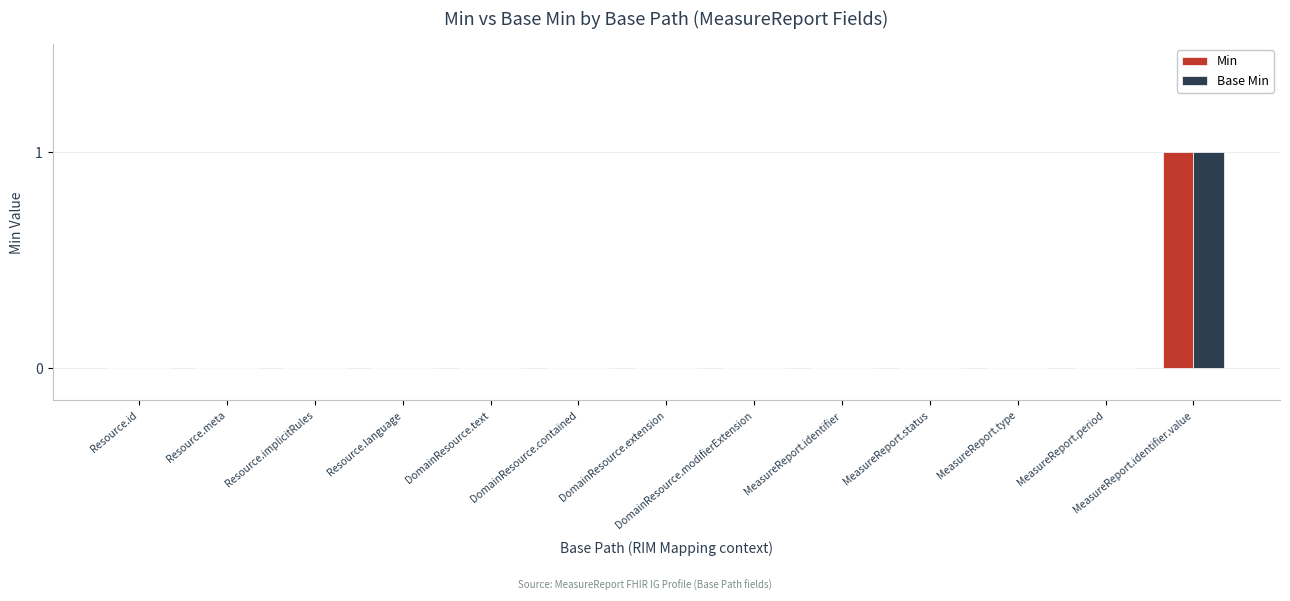

At which label does Min reach its peak?

MeasureReport.identifier.value